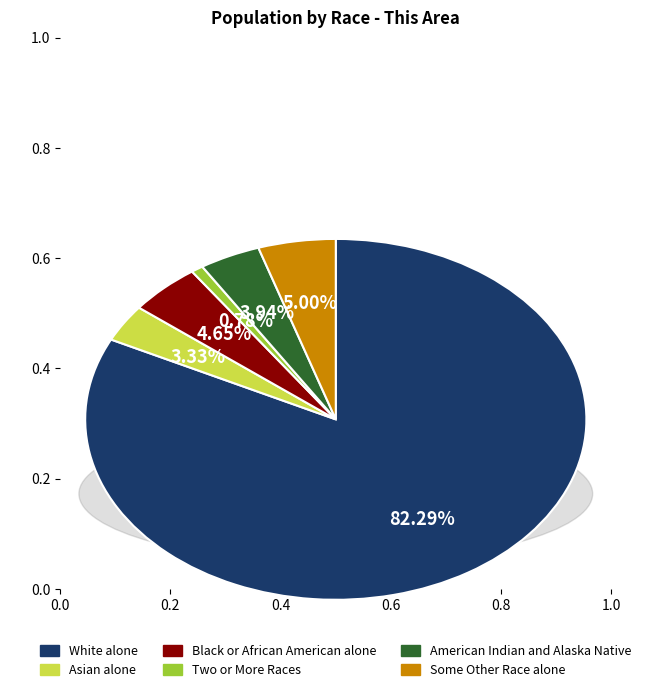

Is there a majority slice in this chart?

Yes